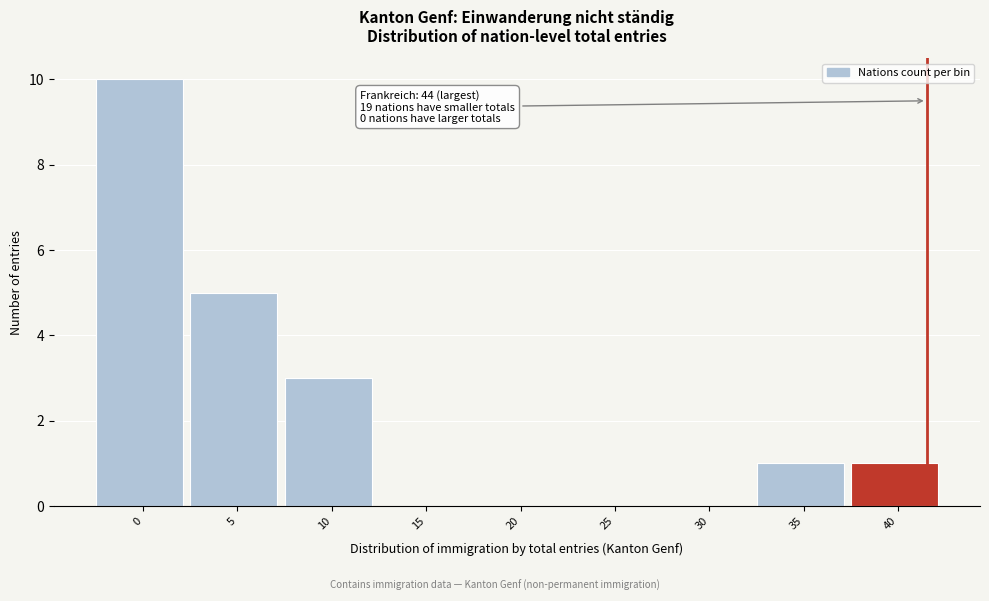

Reading left to right, transcribe all the data shown in this chart.

0=10	5=5	10=3	15=0	20=0	25=0	30=0	35=1	40=1